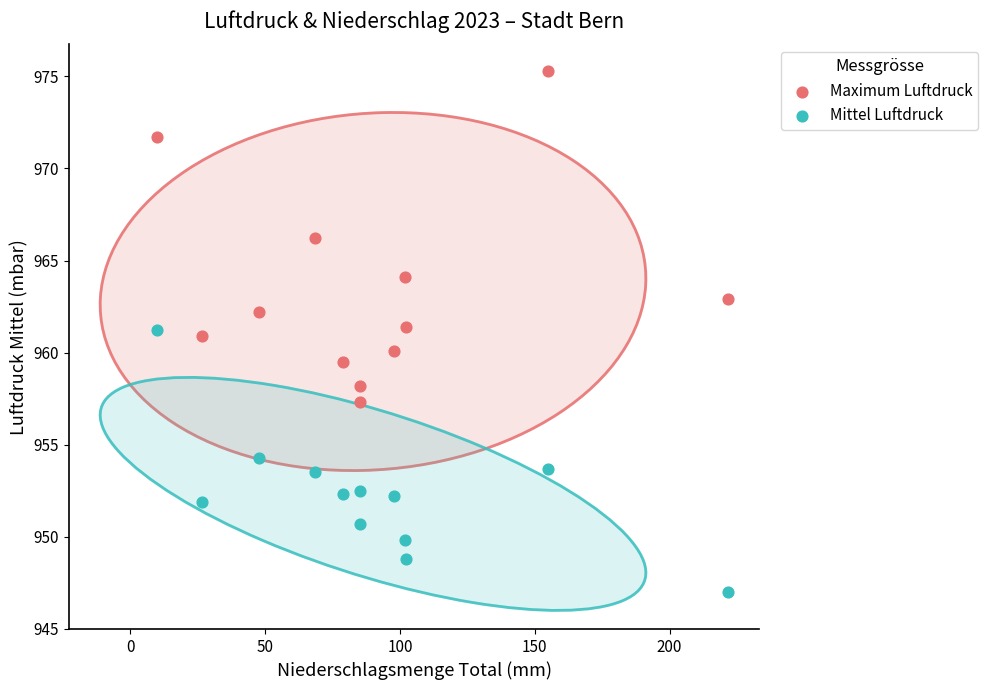

What is the X range (max minus min) for the scatter plot?

211.7